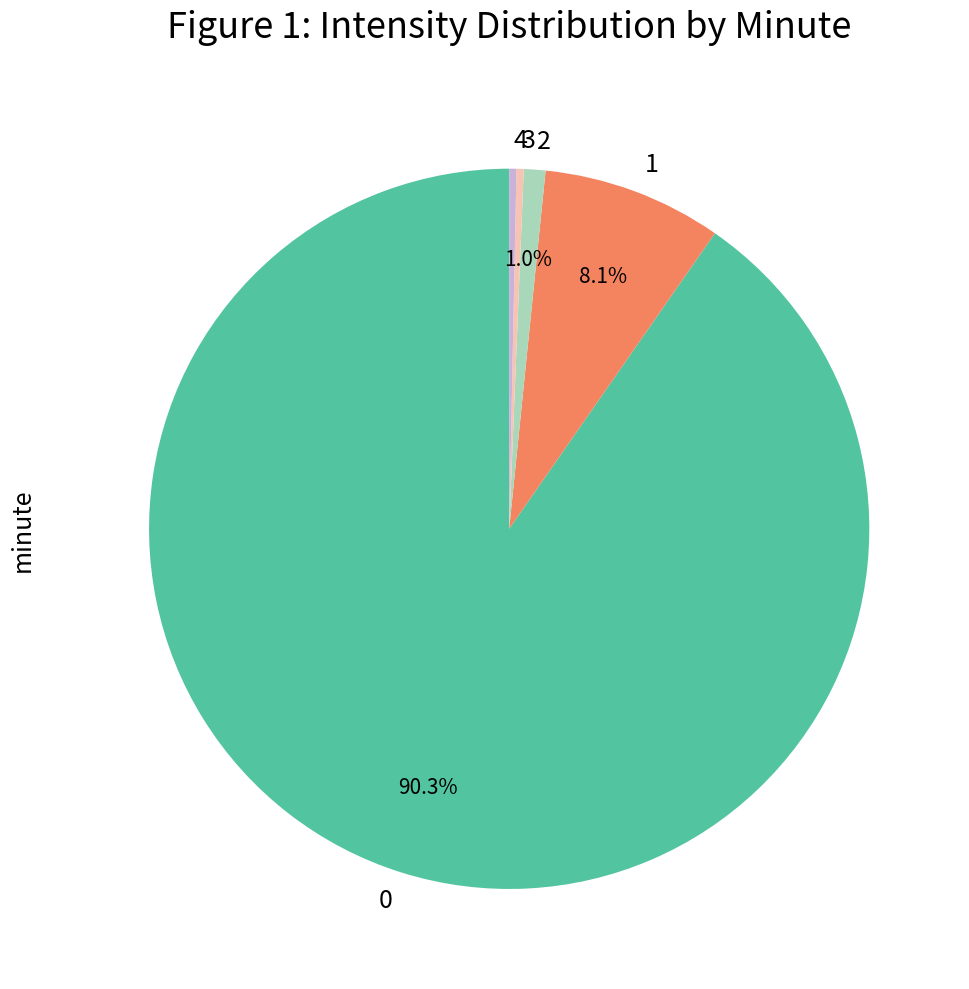

To the nearest percent, what is the difference between the 2 and 3 slice percentages?

1%